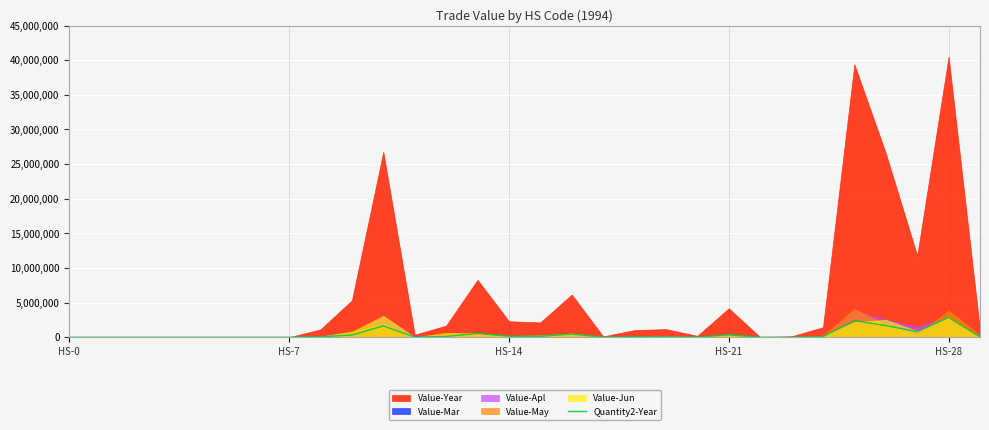

How many data points are less than 80769?

15